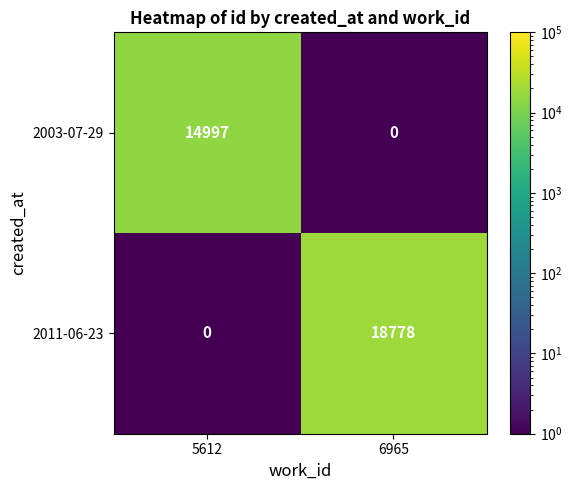

Reading left to right, transcribe all the data shown in this chart.

2003-07-29: 14997	0
2011-06-23: 0	18778